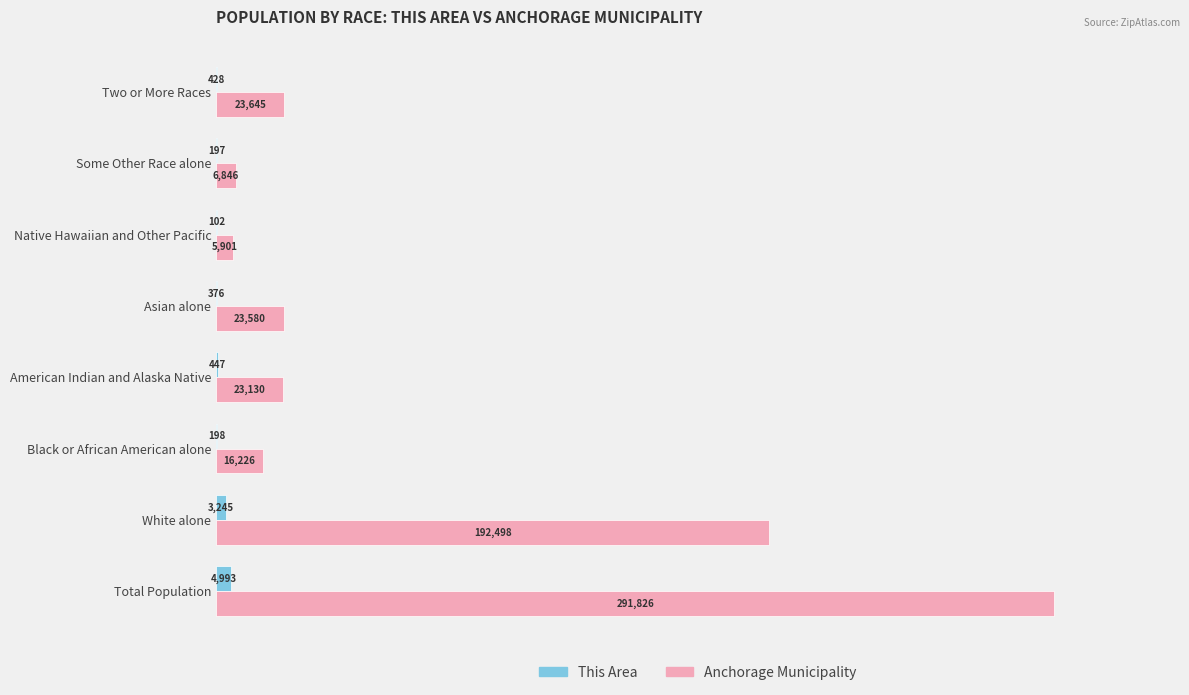

The value of Anchorage Municipality at Total Population is 163306. True or false?

False